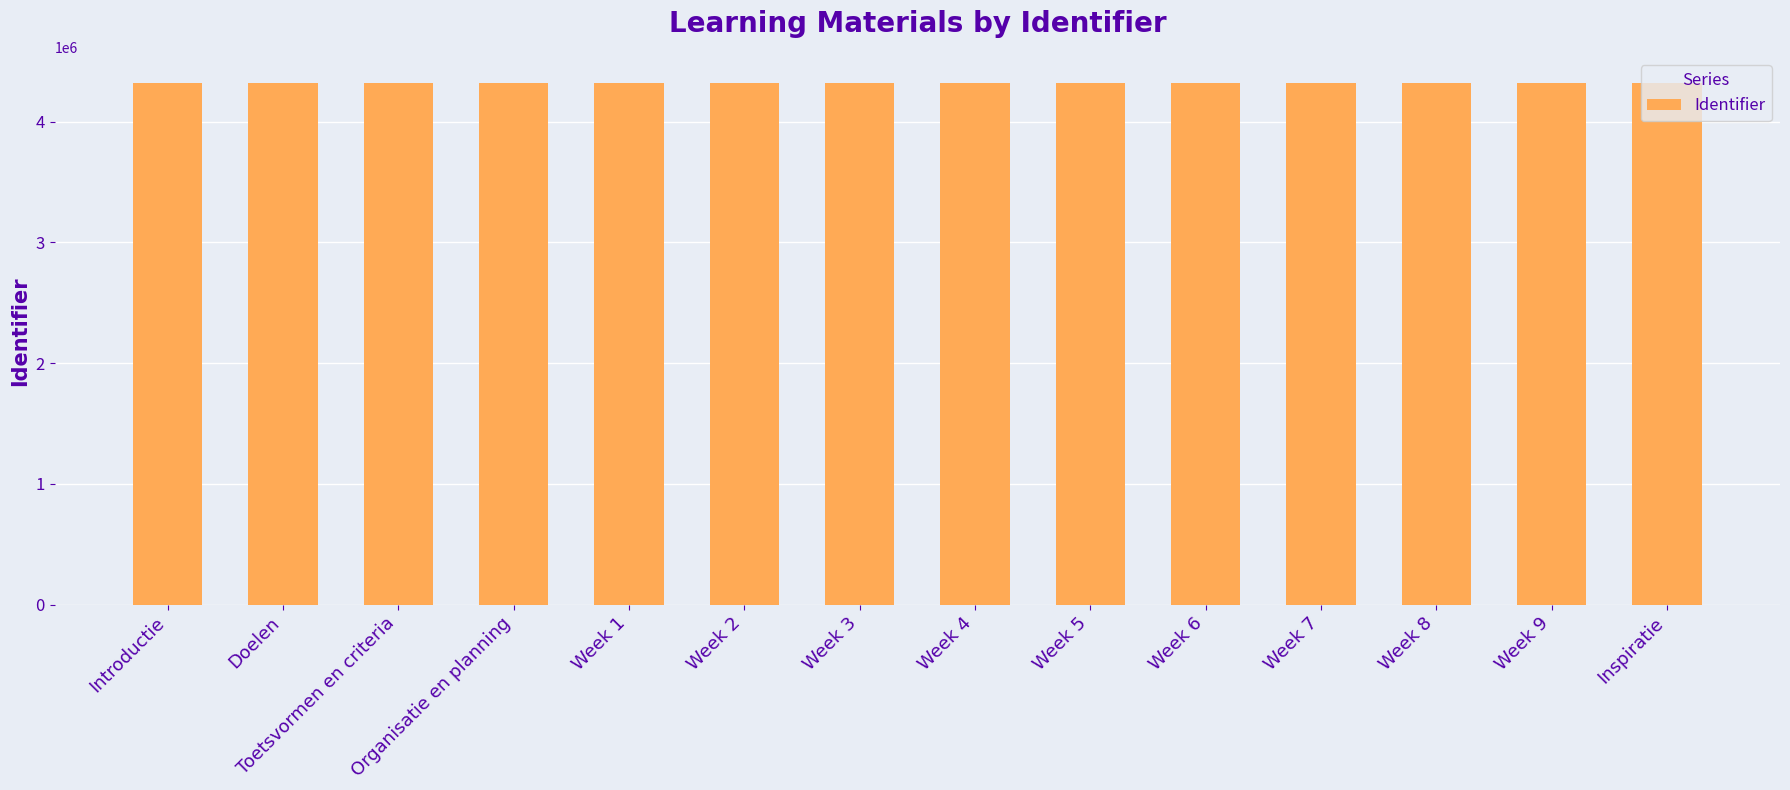

What is the label of the 2nd bar from the left?

Doelen